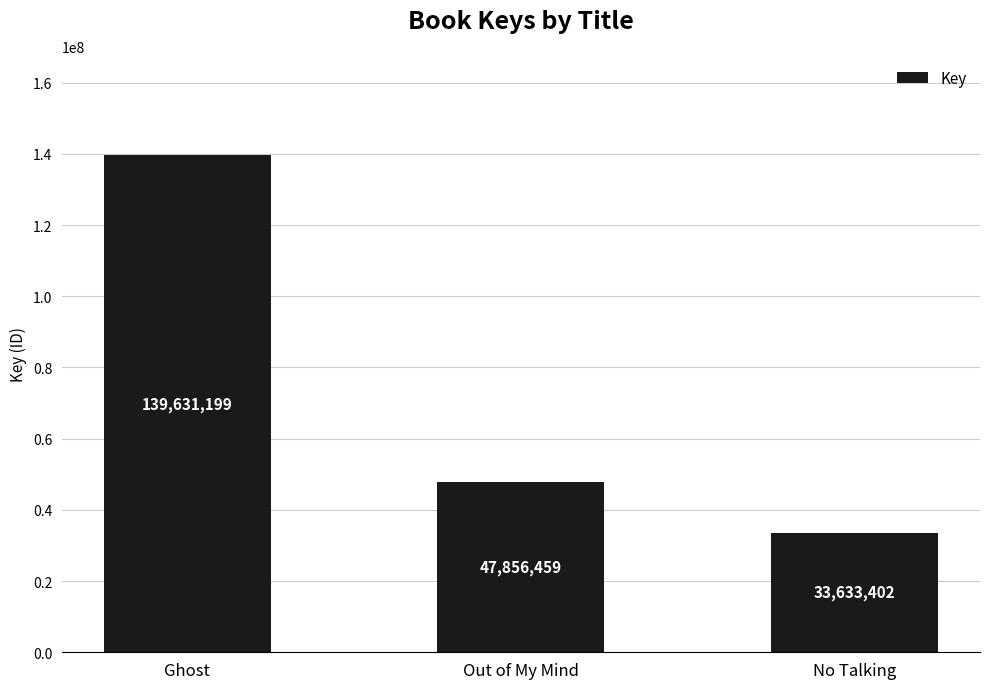

Which has a higher value, Out of My Mind or Ghost?

Ghost